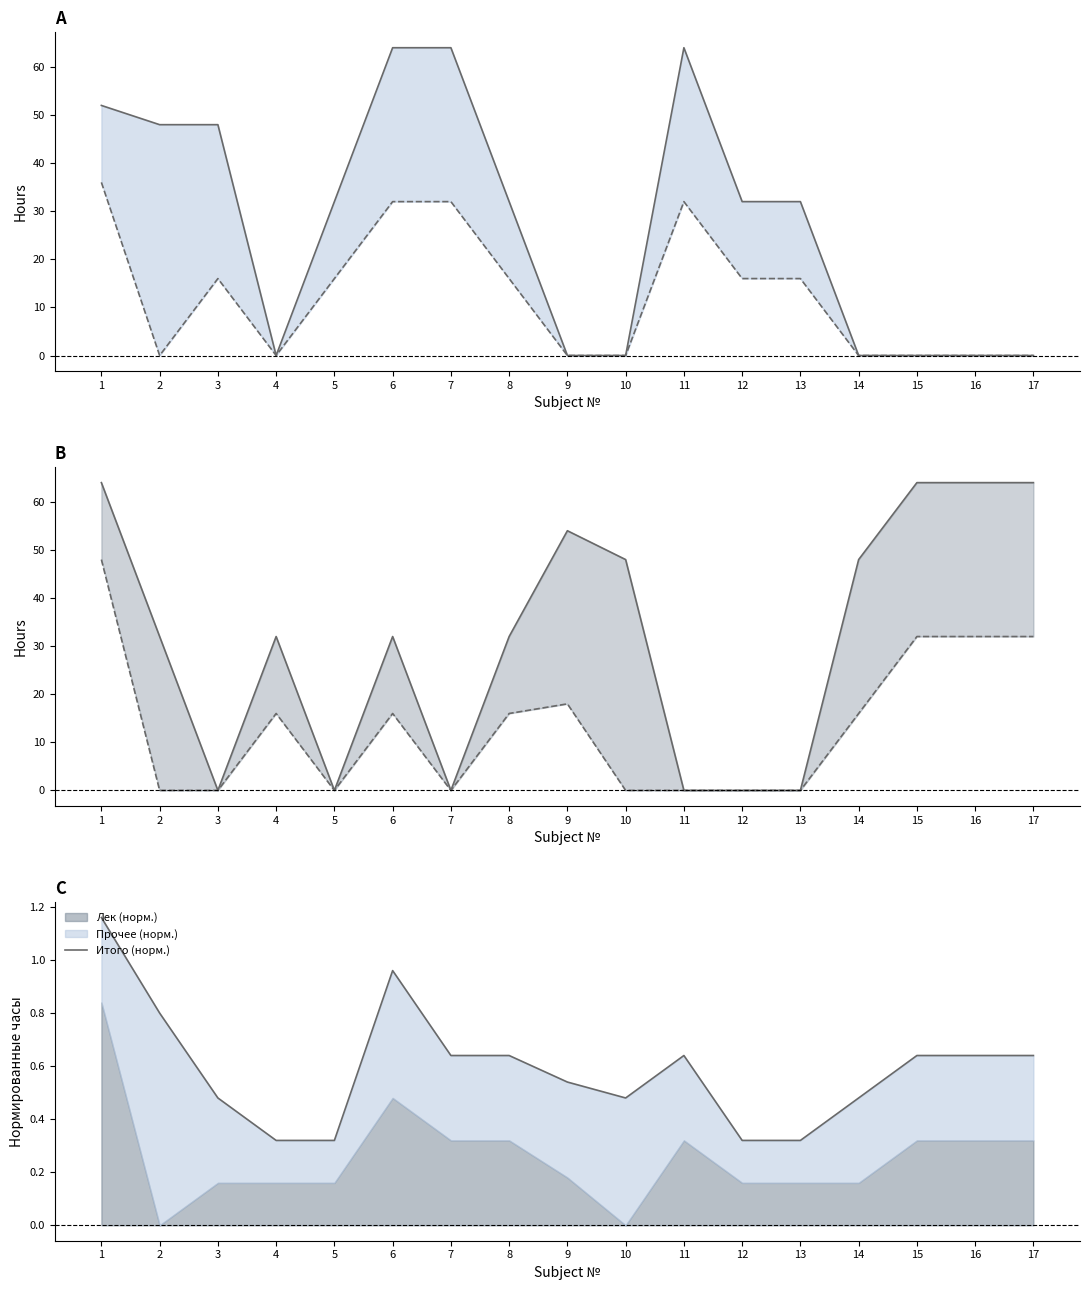

Reading left to right, transcribe all the data shown in this chart.

Всего Сем1: 1=52.0	2=48.0	3=48.0	4=0.0	5=32.0	6=64.0	7=64.0	8=32.0	9=0.0	10=0.0	11=64.0	12=32.0	13=32.0	14=0.0	15=0.0	16=0.0	17=0.0
Лек Сем1: 1=36.0	2=0.0	3=16.0	4=0.0	5=16.0	6=32.0	7=32.0	8=16.0	9=0.0	10=0.0	11=32.0	12=16.0	13=16.0	14=0.0	15=0.0	16=0.0	17=0.0
Всего Сем2: 1=64.0	2=32.0	3=0.0	4=32.0	5=0.0	6=32.0	7=0.0	8=32.0	9=54.0	10=48.0	11=0.0	12=0.0	13=0.0	14=48.0	15=64.0	16=64.0	17=64.0
Лек Сем2: 1=48.0	2=0.0	3=0.0	4=16.0	5=0.0	6=16.0	7=0.0	8=16.0	9=18.0	10=0.0	11=0.0	12=0.0	13=0.0	14=16.0	15=32.0	16=32.0	17=32.0
Итого (норм.): 1=1.2	2=0.8	3=0.5	4=0.3	5=0.3	6=1.0	7=0.6	8=0.6	9=0.5	10=0.5	11=0.6	12=0.3	13=0.3	14=0.5	15=0.6	16=0.6	17=0.6